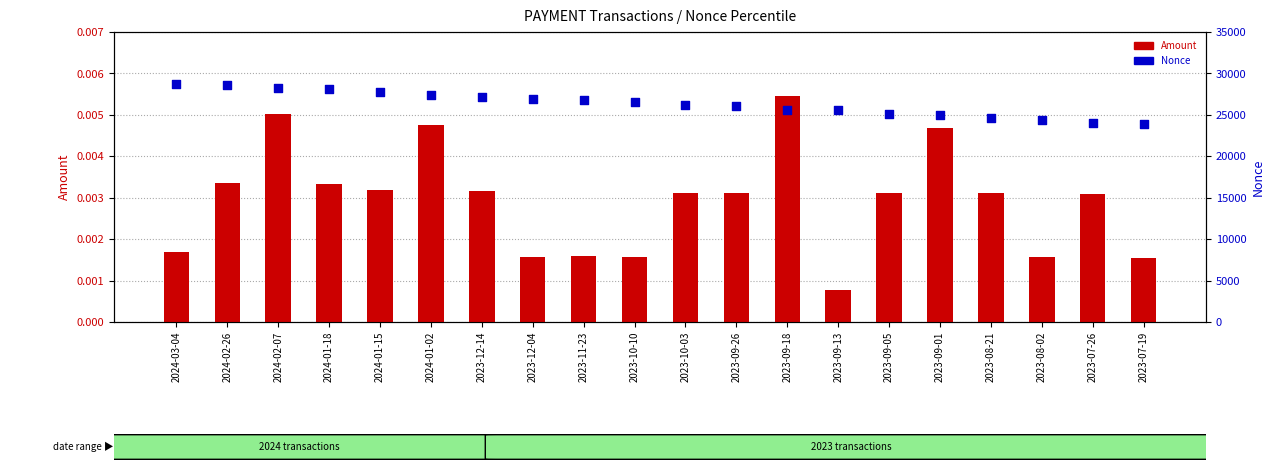

At how many categories does at least one series exceed 6773?

20